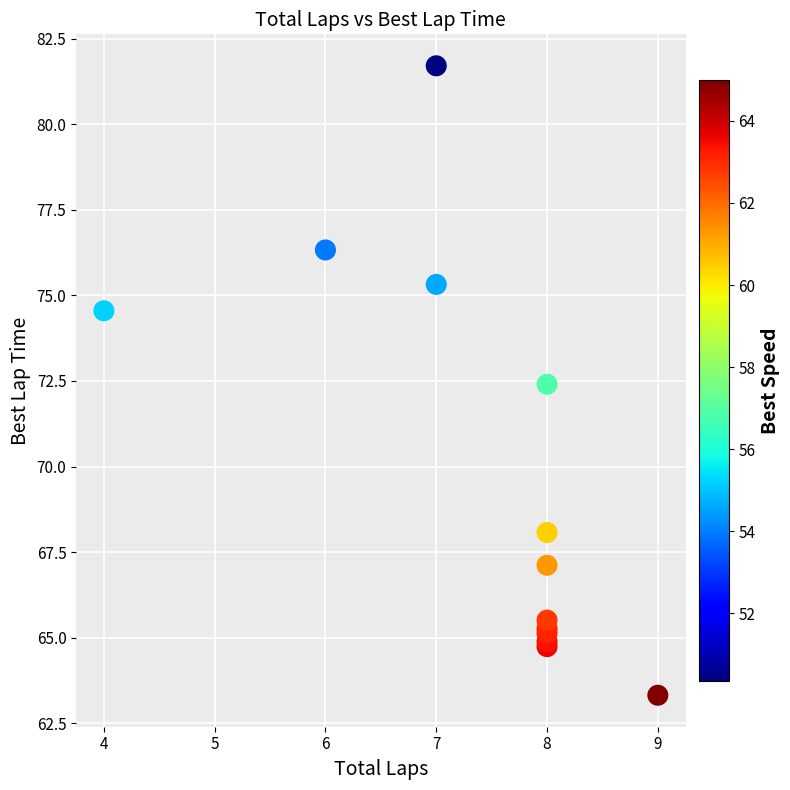

What Y value in the scatter plot is closest to 72?

72.4